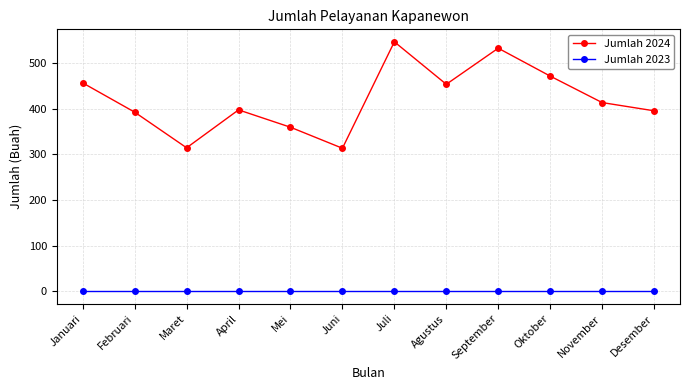

Rank the series at Januari from highest to lowest value.

Jumlah 2024, Jumlah 2023